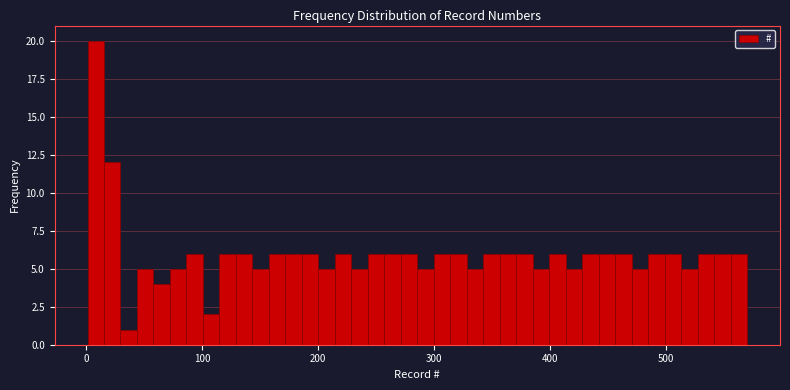

Around what value on the x-axis is the tallest bar? Give the approximate position of its centre, as read against the axis.

10